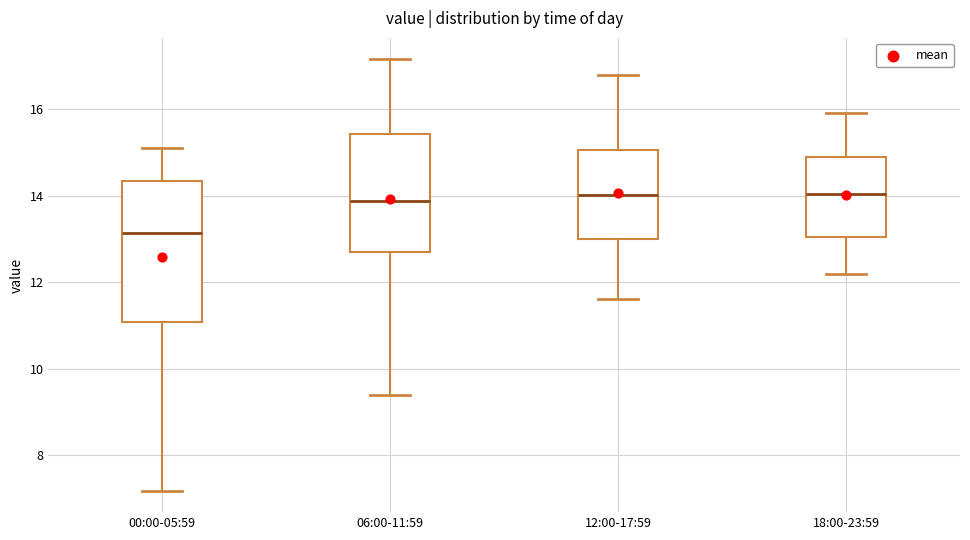

Reading left to right, read every box against the y-axis: the position of its median line, the range the box covers, and the ends of its whiskers. The values are not printed on the chart, so give them approximately, as read against the axis.

00:00-05:59: median 13.2, box 11.0 to 14.4, whiskers 7.2 to 15.2
06:00-11:59: median 13.8, box 12.6 to 15.4, whiskers 9.4 to 17.2
12:00-17:59: median 14.0, box 13.0 to 15.0, whiskers 11.6 to 16.8
18:00-23:59: median 14.0, box 13.0 to 14.8, whiskers 12.2 to 16.0